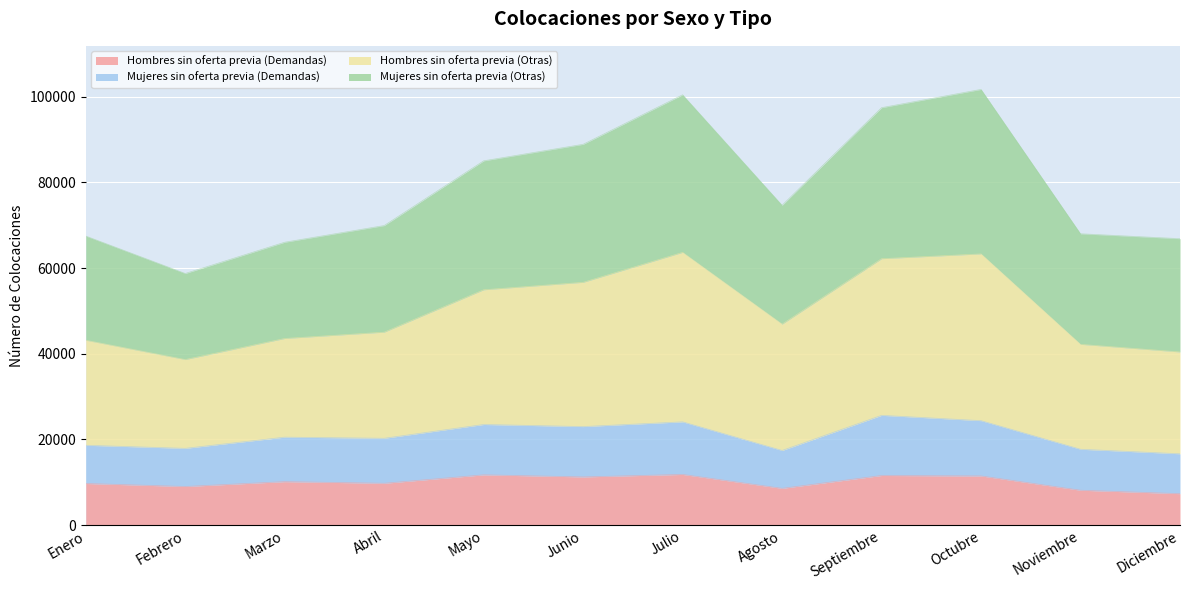

The value of Hombres sin oferta previa (Demandas) at Septiembre is 11564. True or false?

True